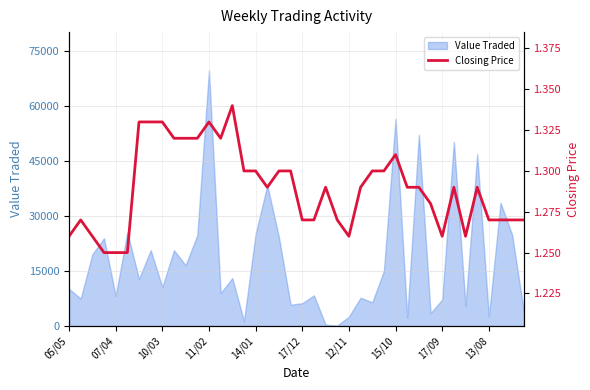

What is the maximum value for Value Traded?

69678